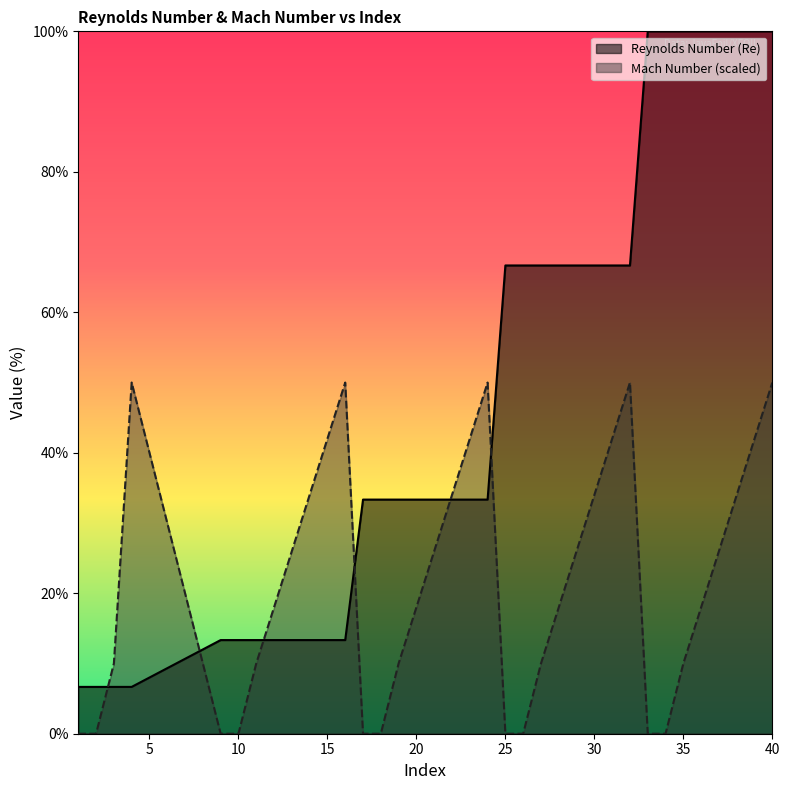

After their last crossing, which series has the higher values: Mach Number (scaled) or Reynolds Number (Re)?

Reynolds Number (Re)